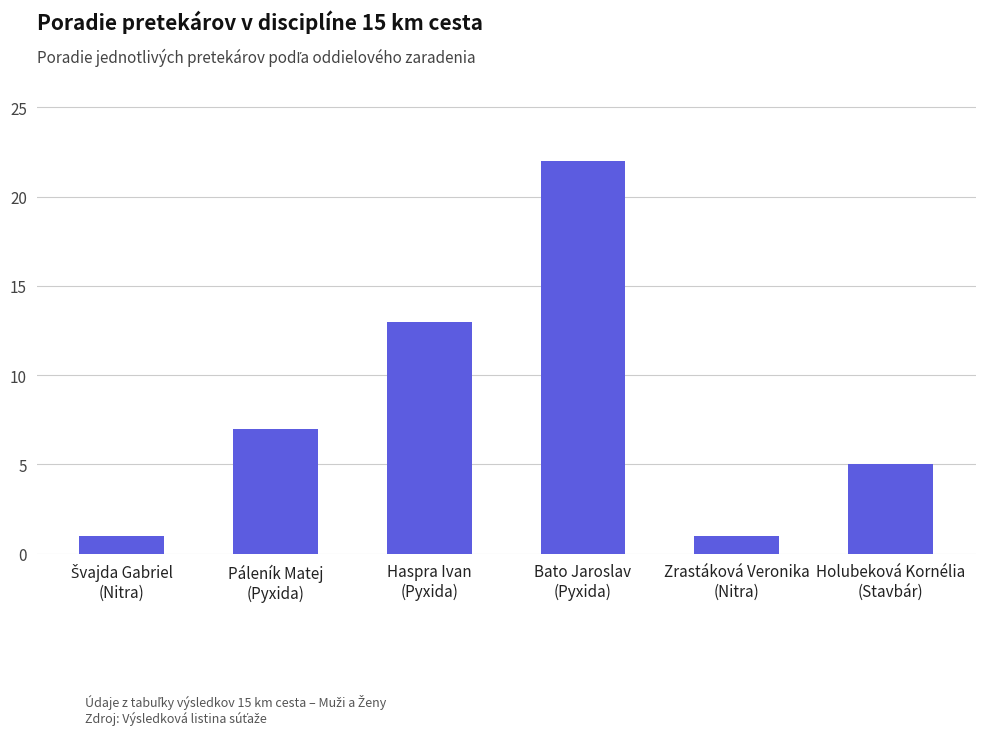

What position from the left is Zrastáková Veronika
(Nitra)?

5